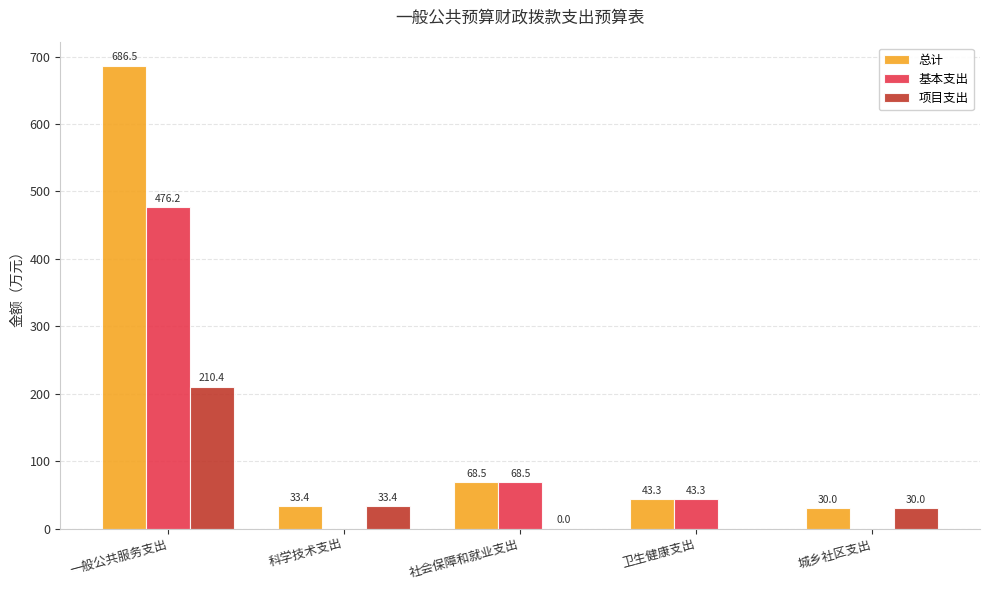

What is the sum of the 总计 values at 一般公共服务支出 and 社会保障和就业支出?

755.0